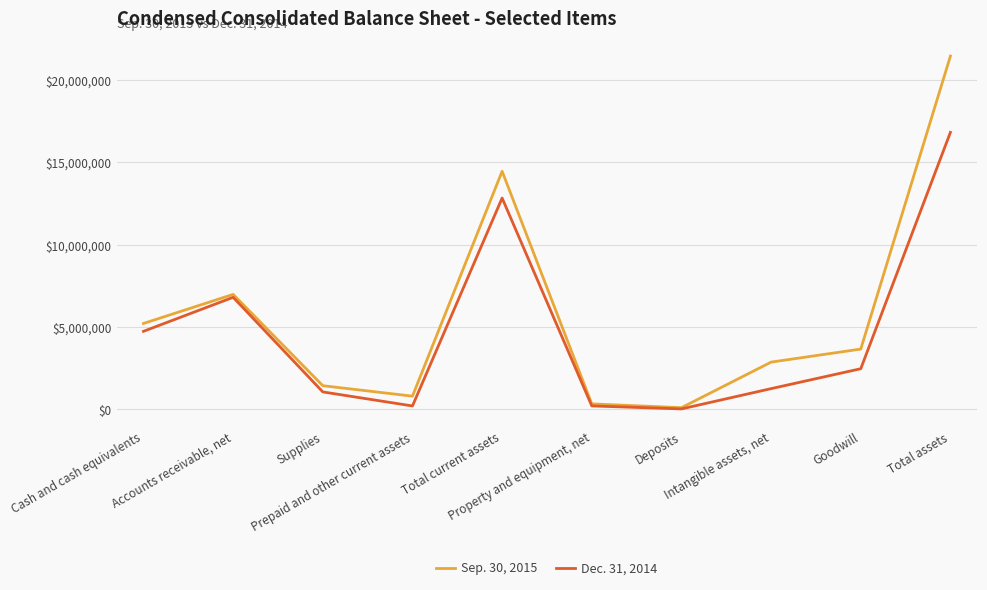

Where is the first local maximum for Sep. 30, 2015?

Accounts receivable, net